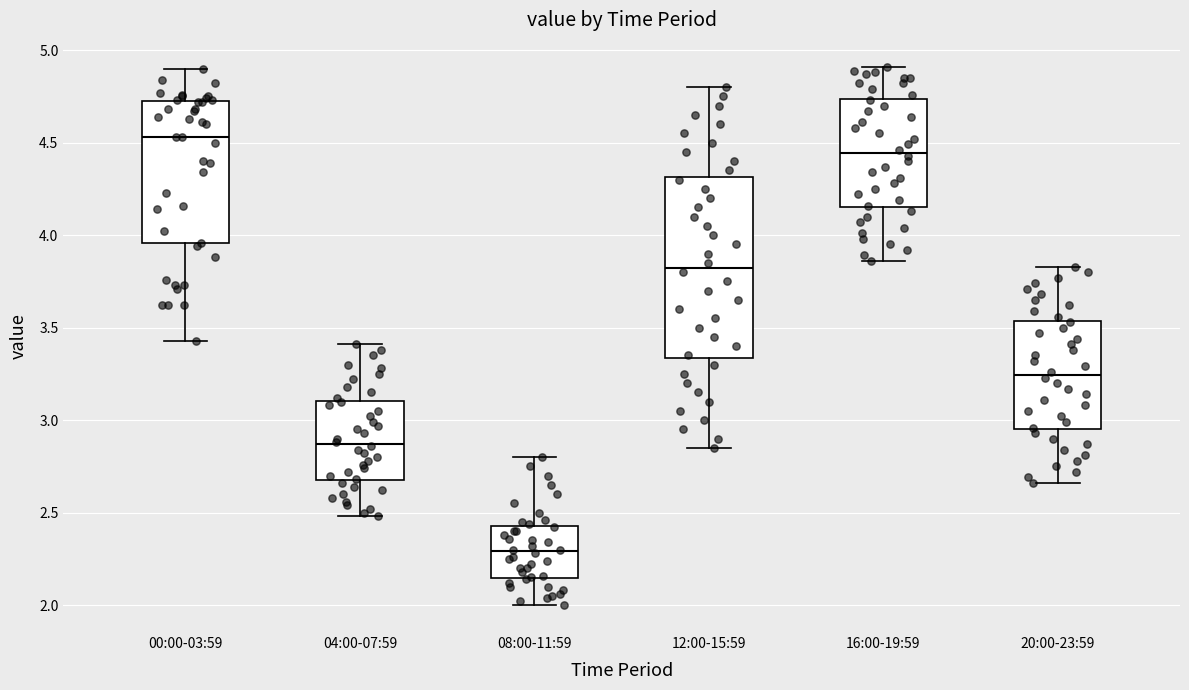

Where does the lower whisker of the box for 16:00-19:59 end on the y-axis? The values are not printed on the chart, so give them approximately, as read against the axis.

3.85